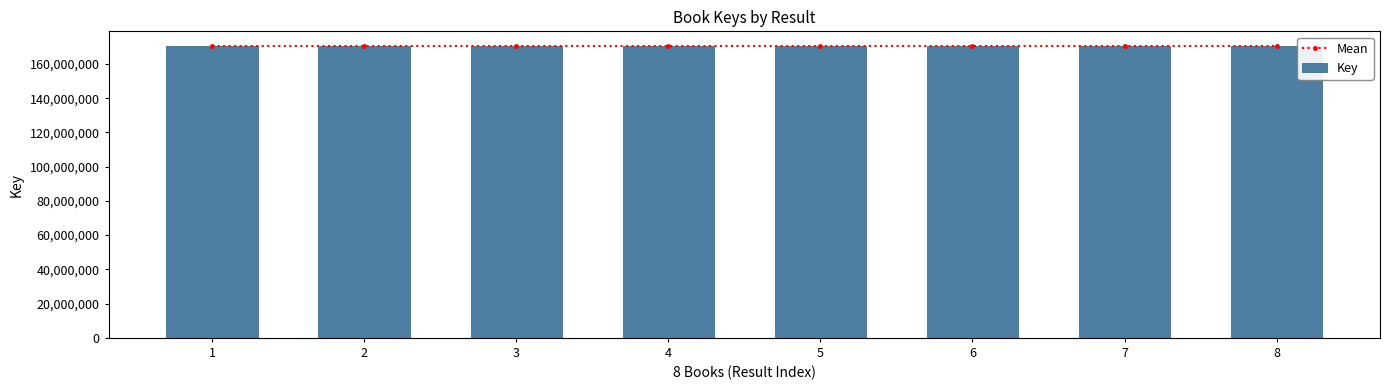

What is the average value of the Mean series?

170395916